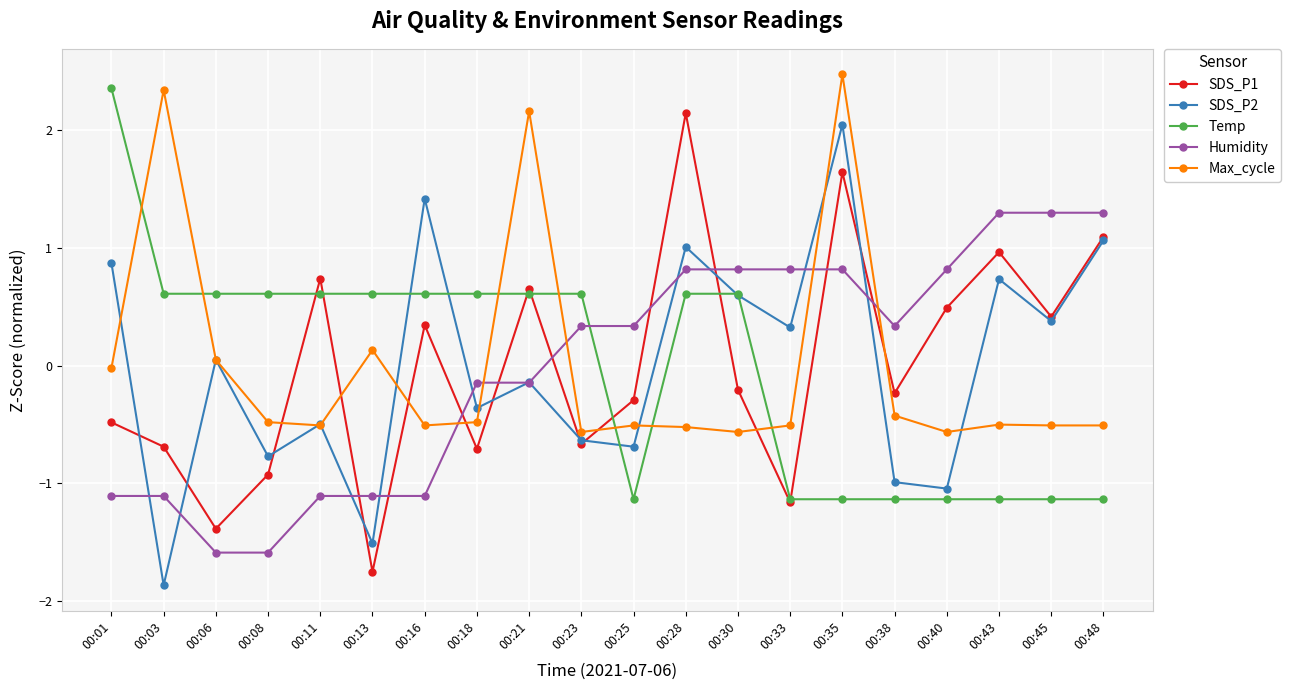

How many lines are shown in the chart?

5